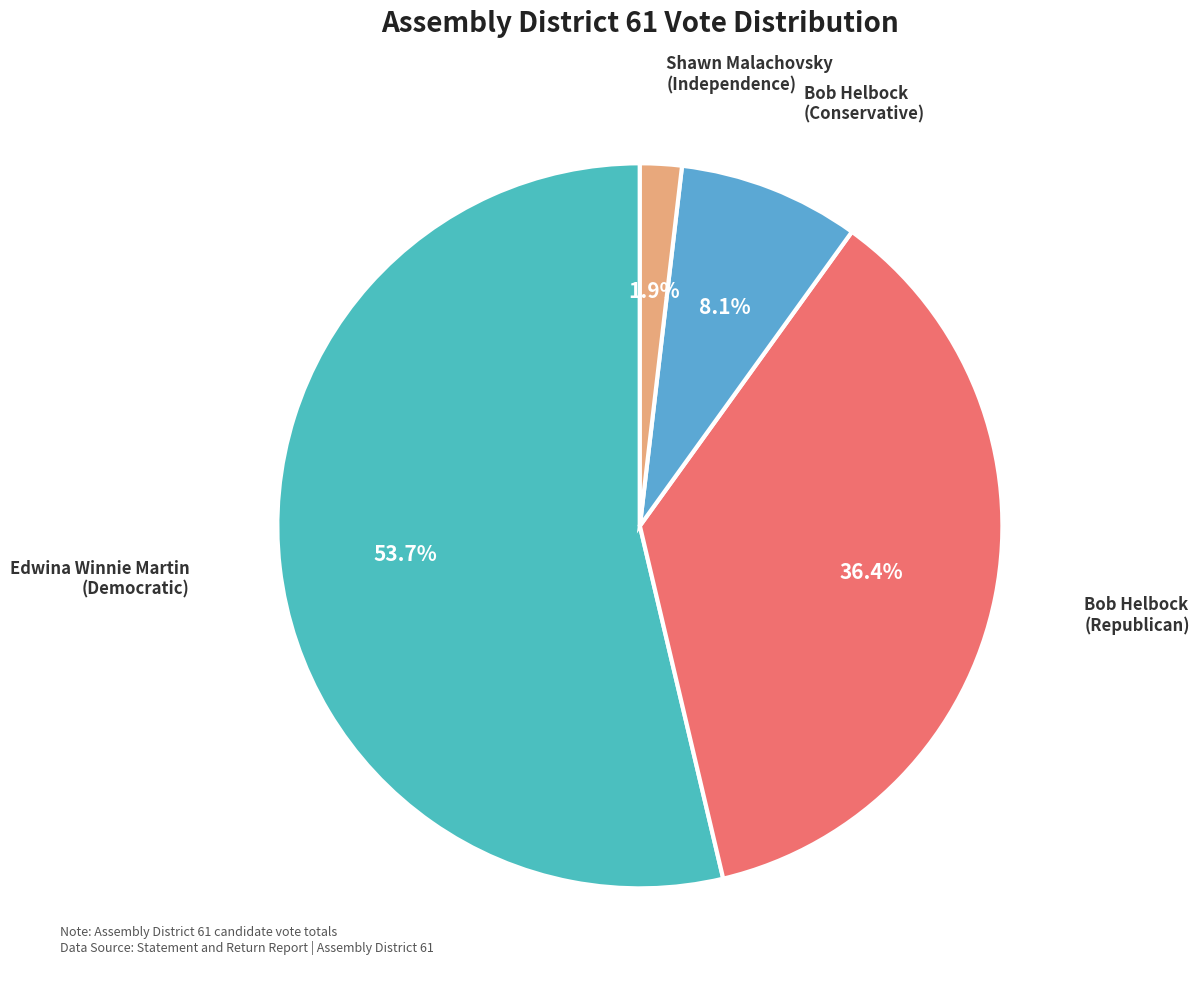

The Bob Helbock (Republican) slice represents 51% of the pie. True or false?

False